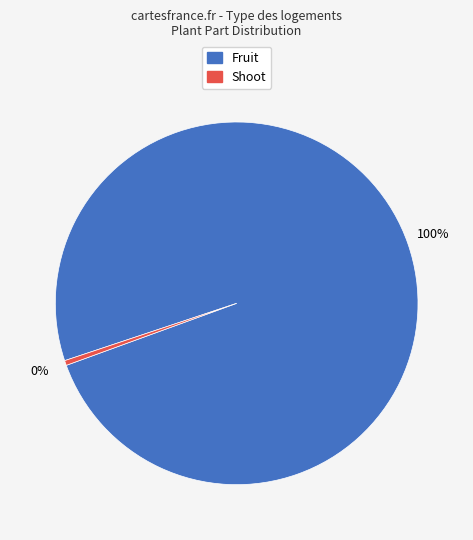

How many segments does this pie chart have?

2